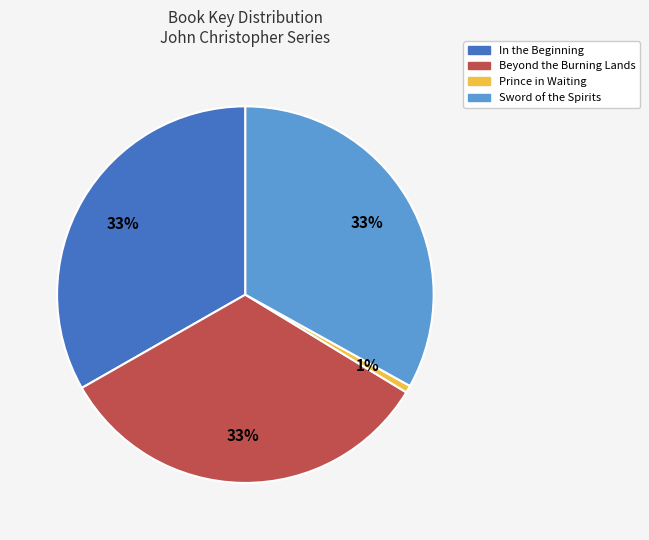

To the nearest percent, what portion does In the Beginning represent?

33%